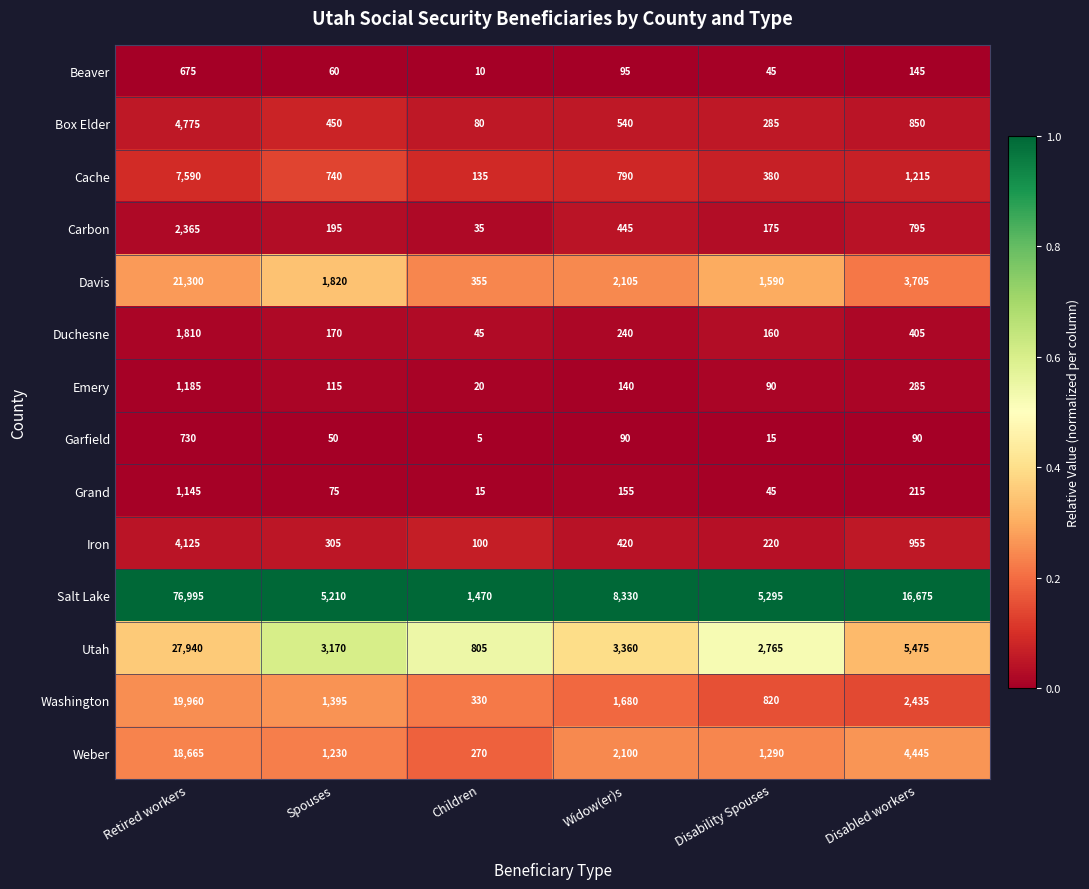

What value does the Weber series have at Disabled workers, to the nearest 50?

4450